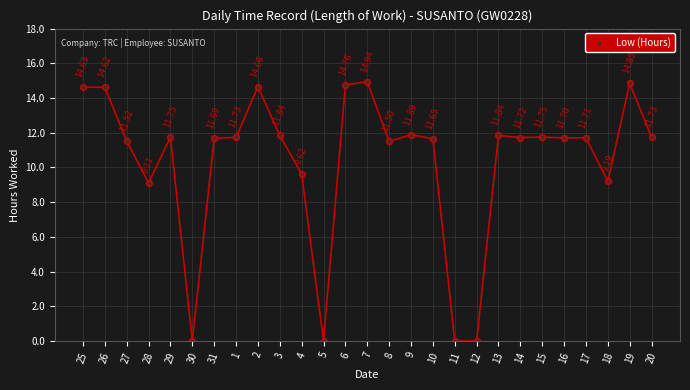

Between 19 and 27, which is larger?

19